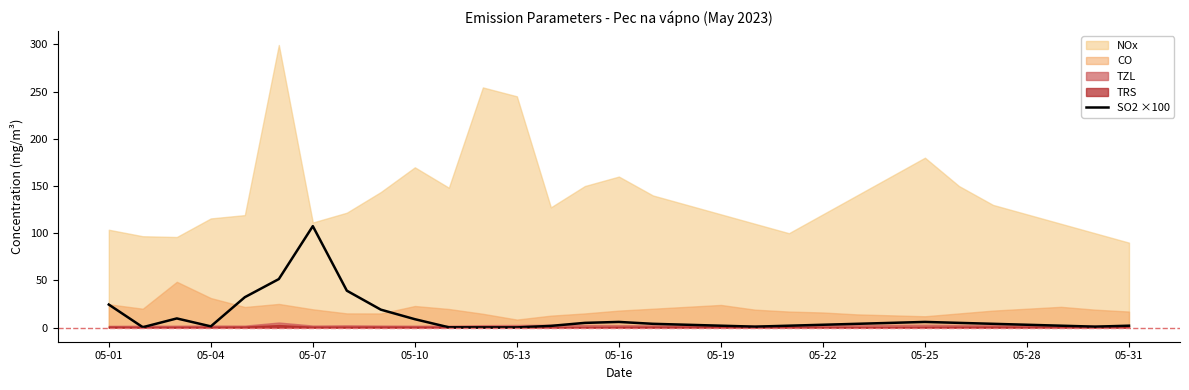

What is the highest value of the SO2 ×100 series?

107.5